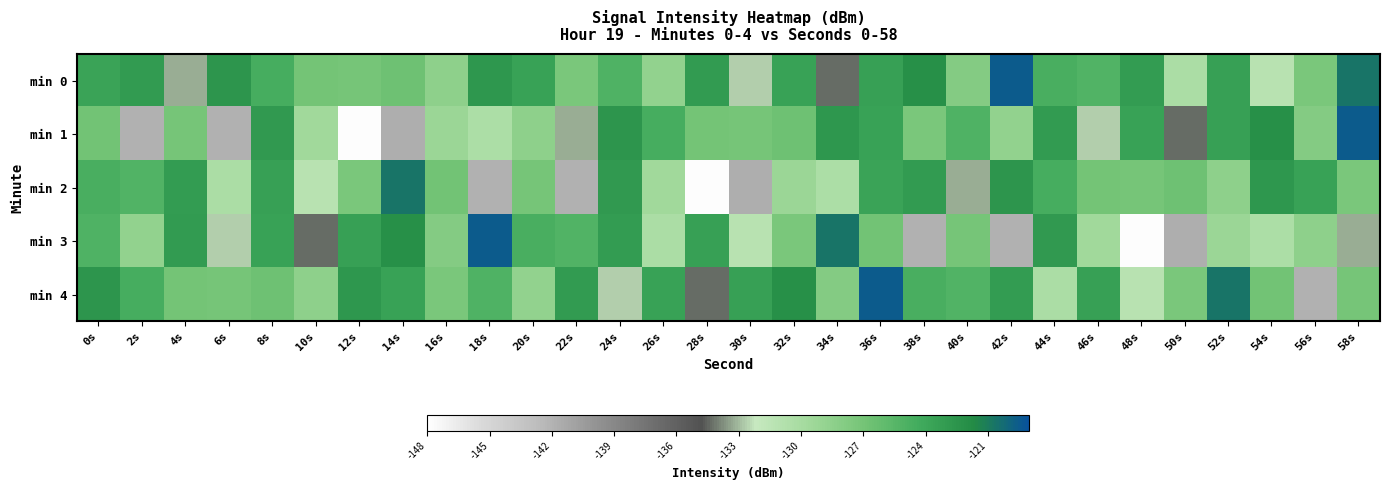

Which series changed the most between 10s and 16s?

min 3